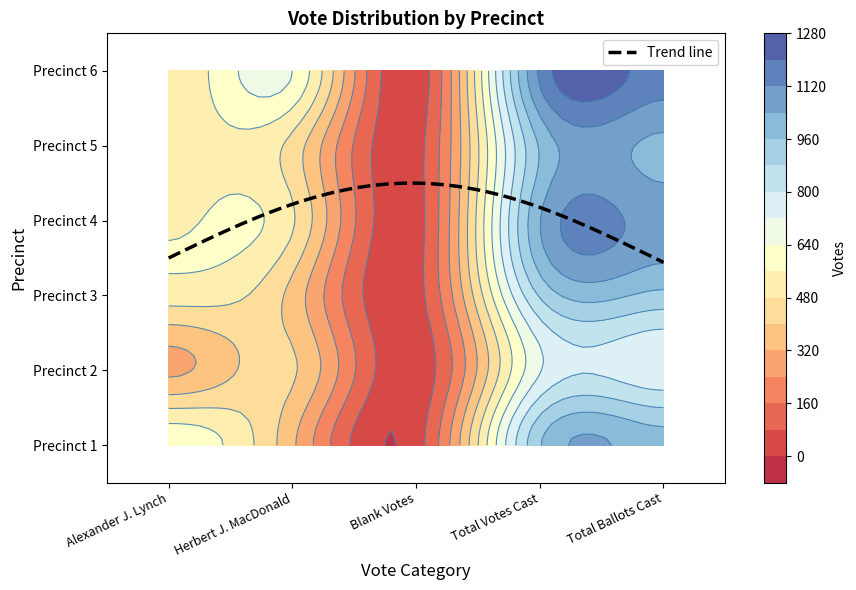

Which label corresponds to the largest value in the chart?

Total Ballots Cast